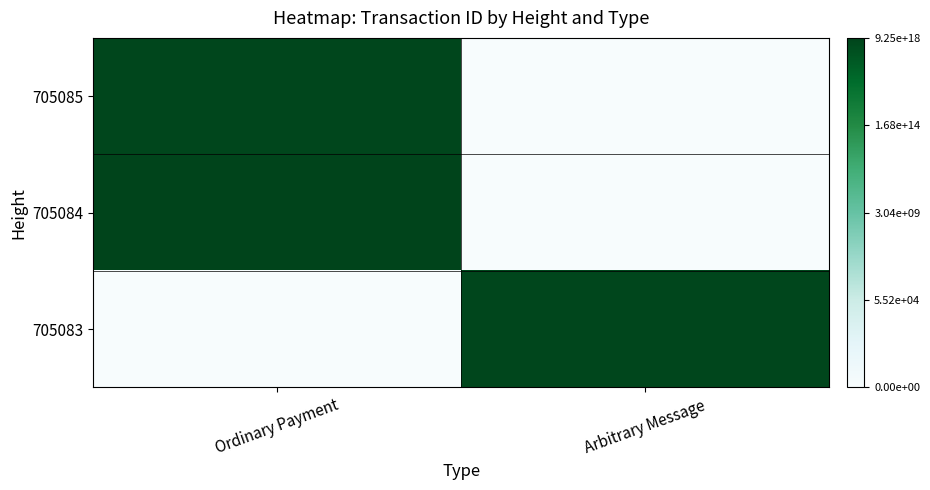

At which category is the sum across all series the highest?

Ordinary Payment